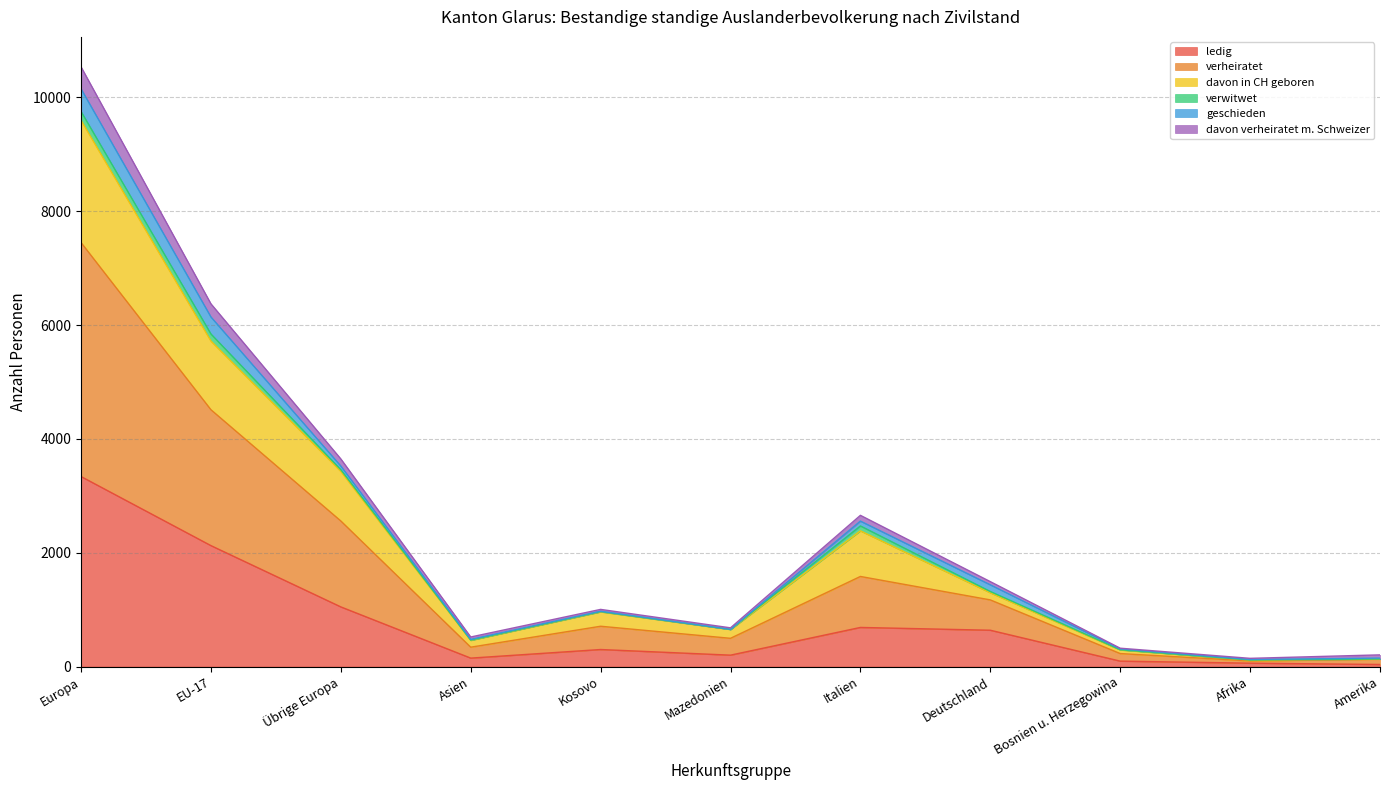

At which category is the sum across all series the highest?

Europa